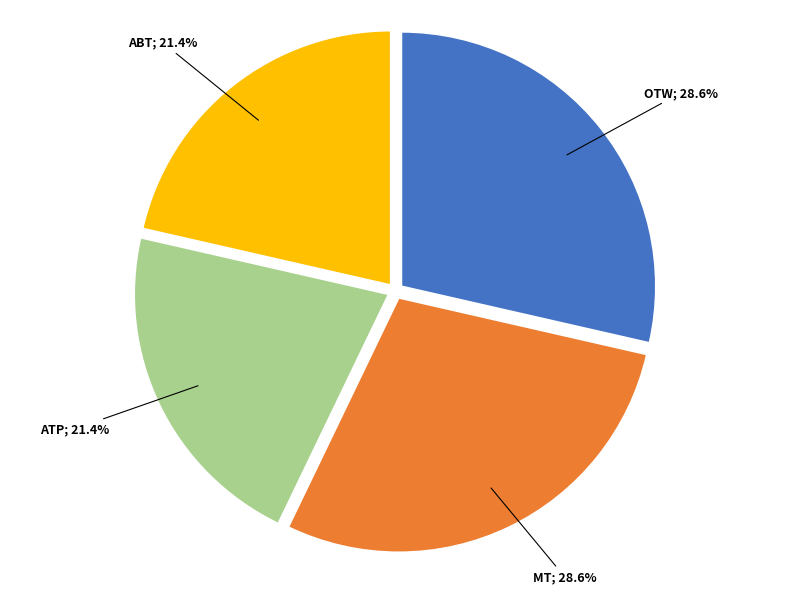

Does any single category account for the majority?

No